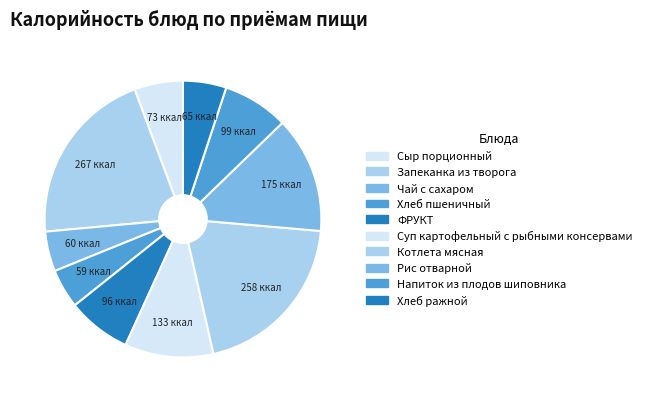

Which category has the smallest portion of the pie?

Хлеб пшеничный